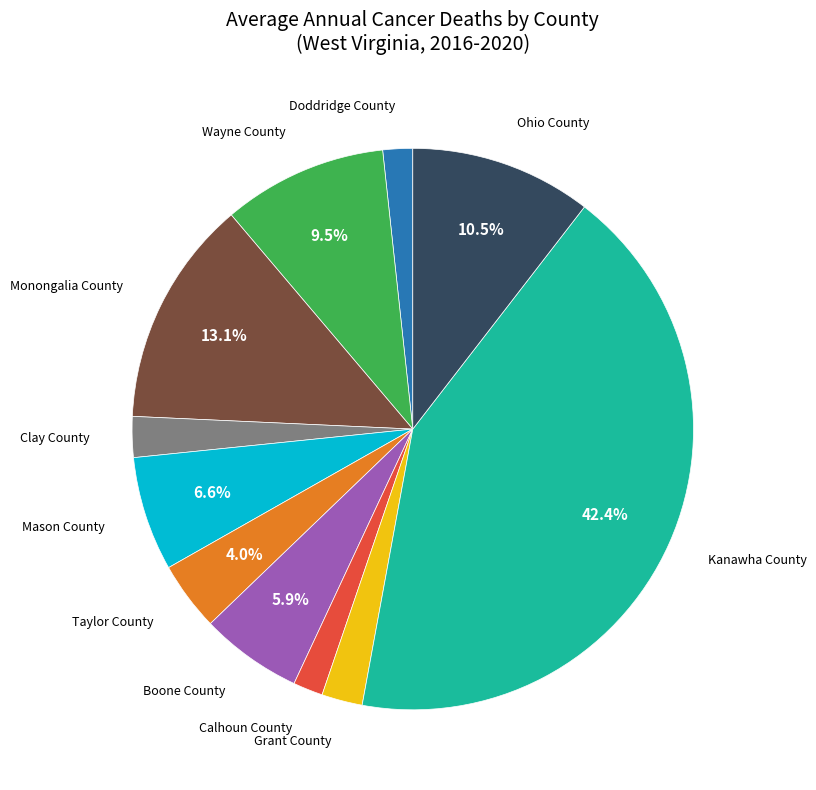

Is it true that Ohio County is 4% of the pie?

False